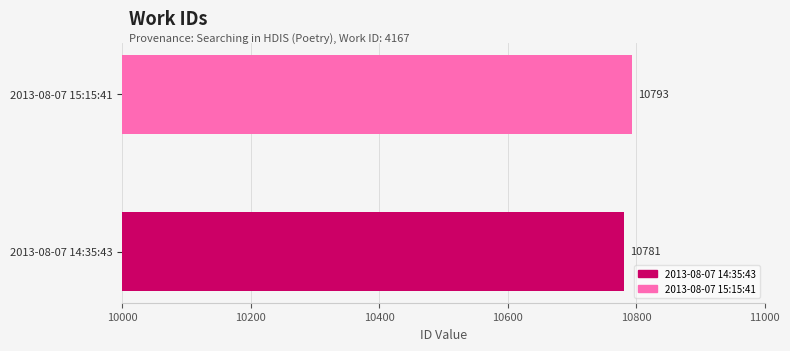

Rank the categories by value from highest to lowest.

2013-08-07 15:15:41, 2013-08-07 14:35:43